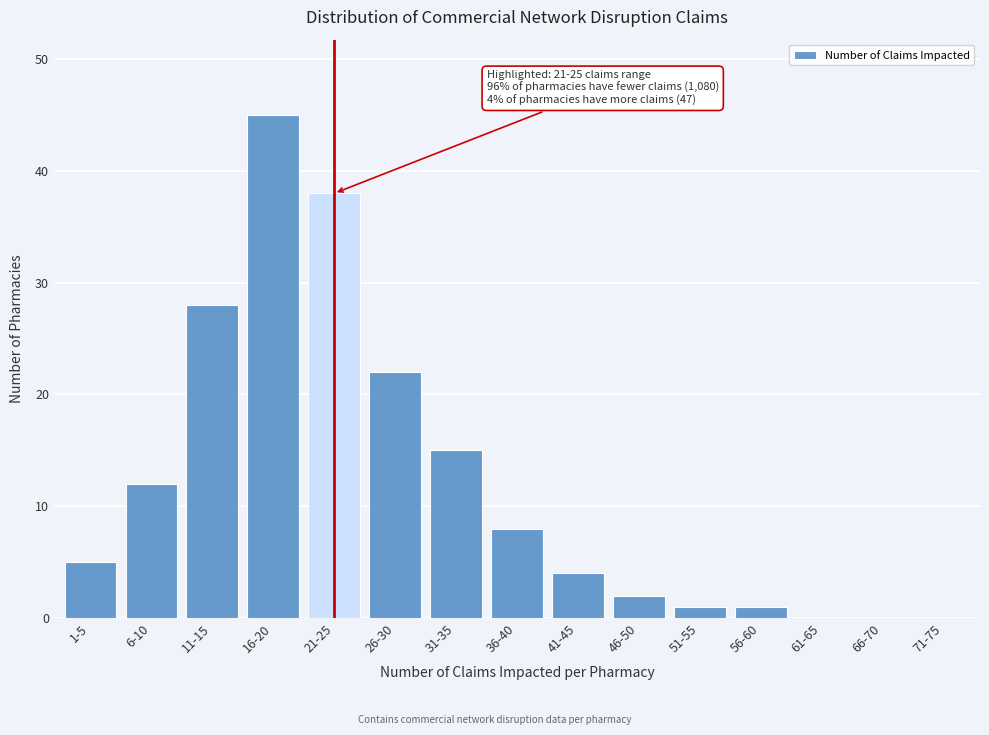

Reading right to left, what are all the values shown in this chart?

71-75=0	66-70=0	61-65=0	56-60=1	51-55=1	46-50=2	41-45=4	36-40=8	31-35=15	26-30=22	21-25=38	16-20=45	11-15=28	6-10=12	1-5=5